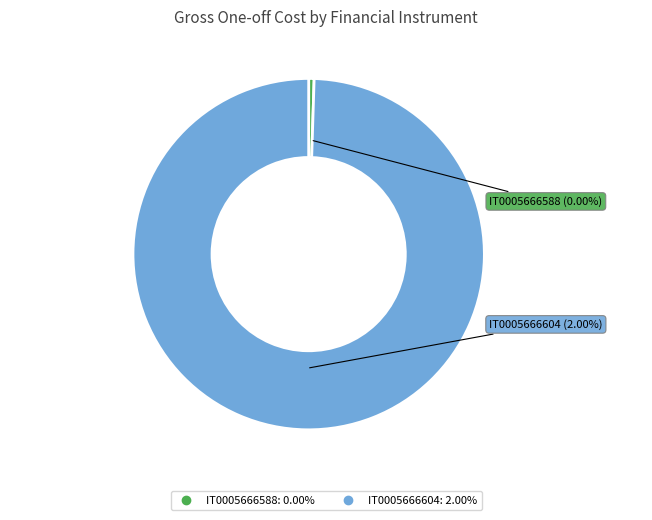

How many segments does this pie chart have?

2